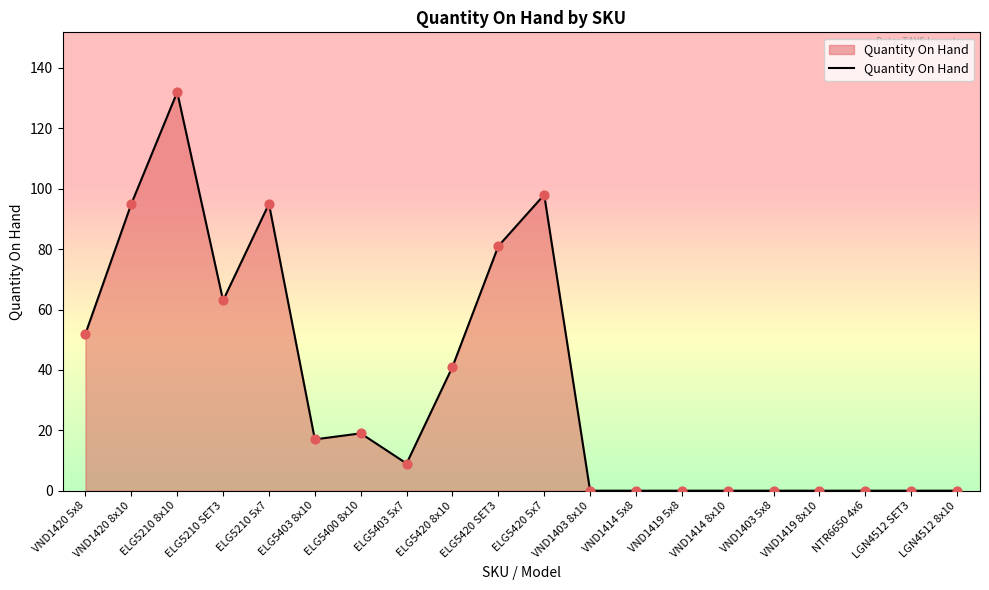

Which has a higher value, ELG5403 8x10 or ELG5420 SET3?

ELG5420 SET3